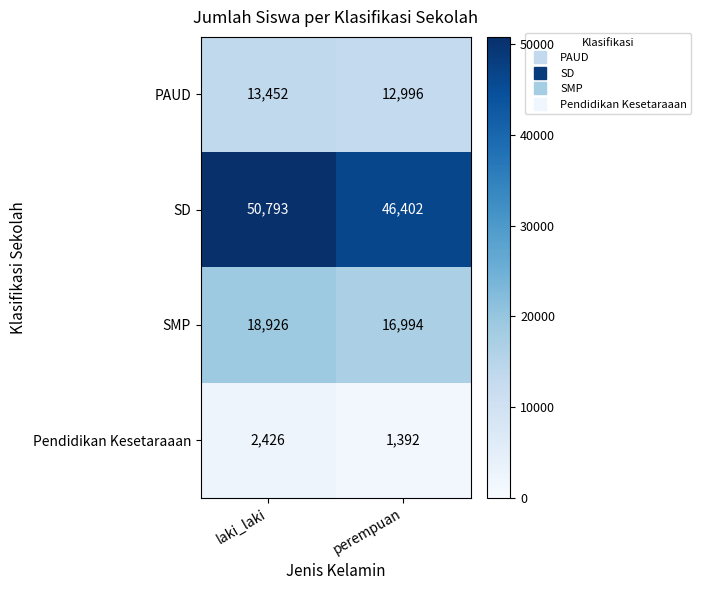

Reading right to left, transcribe all the data shown in this chart.

PAUD: 12996	13452
SD: 46402	50793
SMP: 16994	18926
Pendidikan Kesetaraaan: 1392	2426